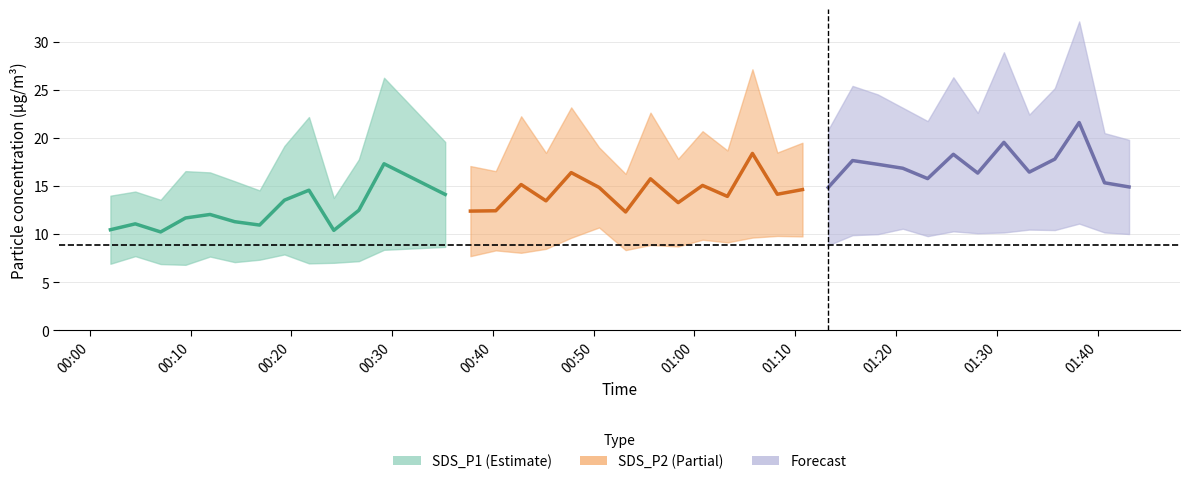

True or false: SDS_P1 and SDS_P2 cross at least once.

False